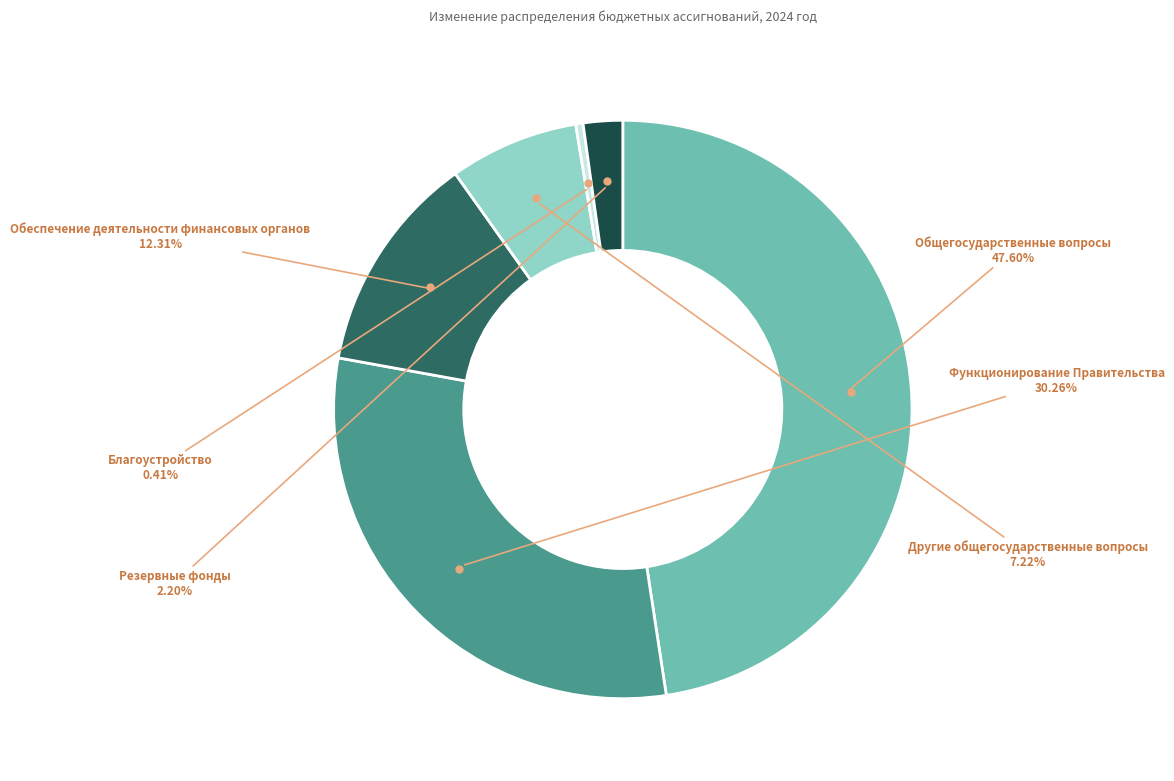

Does any single category account for the majority?

No